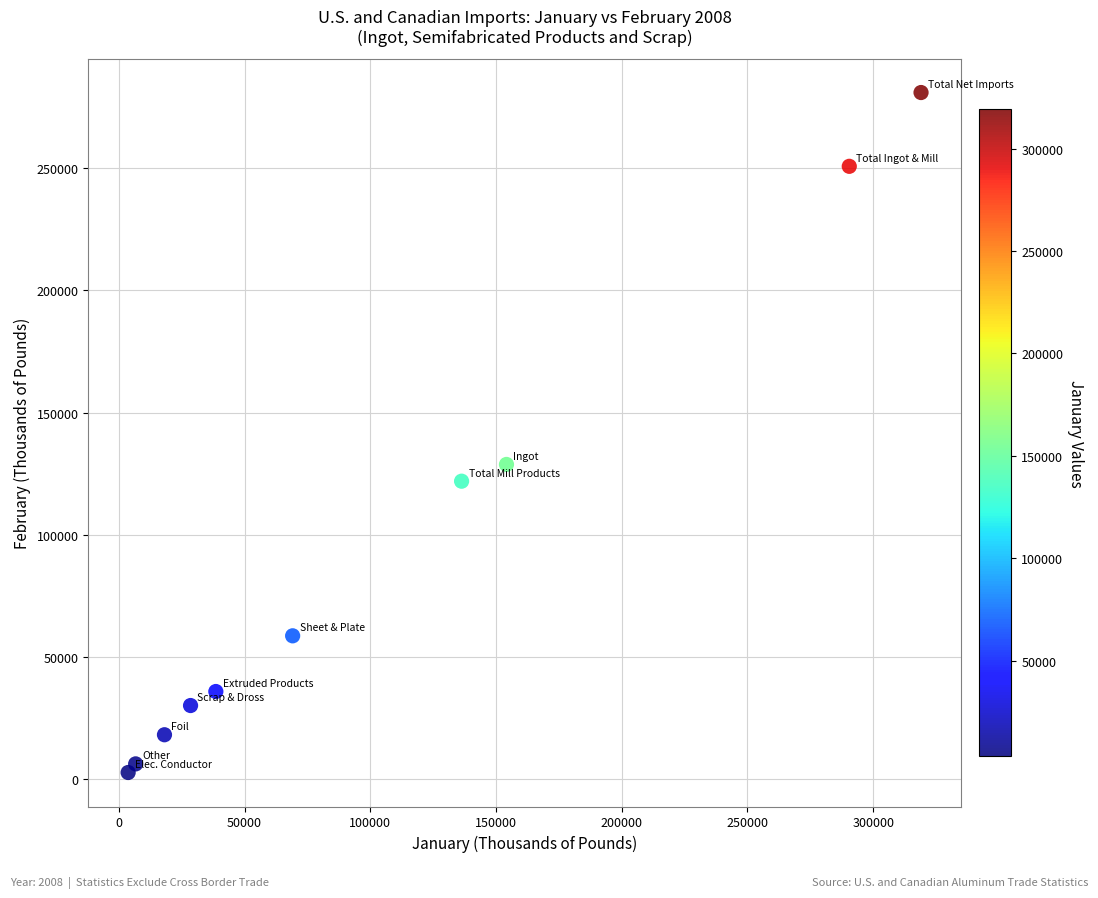

What is the range of Y values (max minus min)?

278076.7